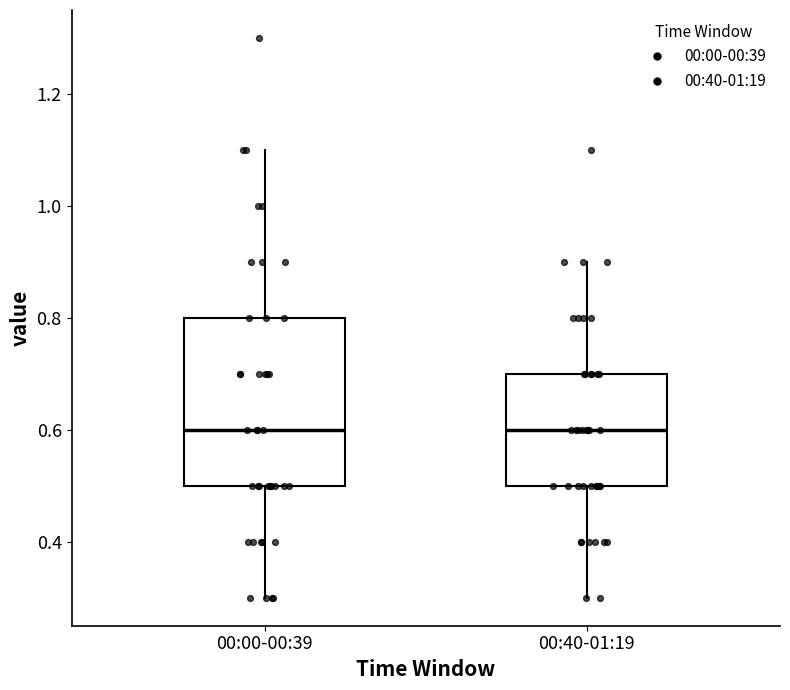

Which box is the tallest, from its lower edge to its upper edge?

00:00-00:39